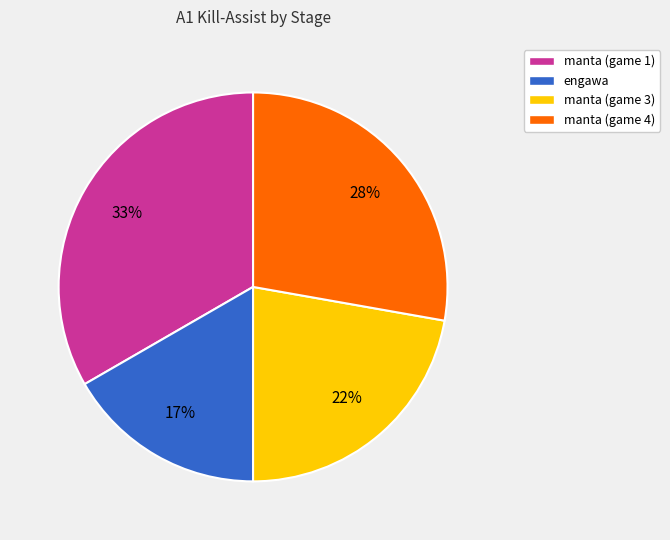

To the nearest percent, what is the combined percentage of manta (game 3) and engawa?

39%